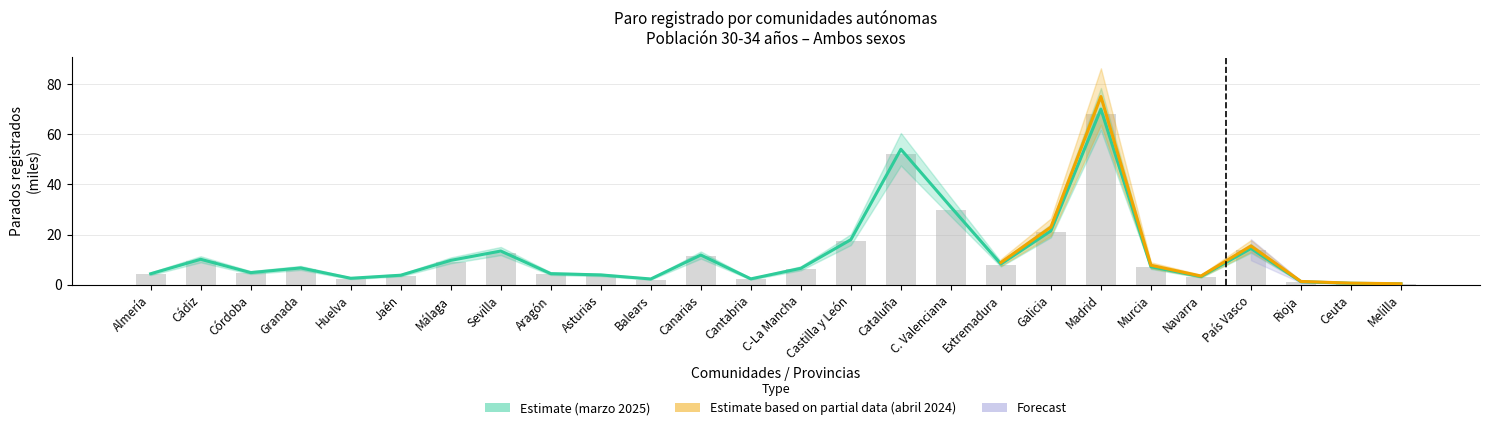

What is the smallest value displayed?

0.4